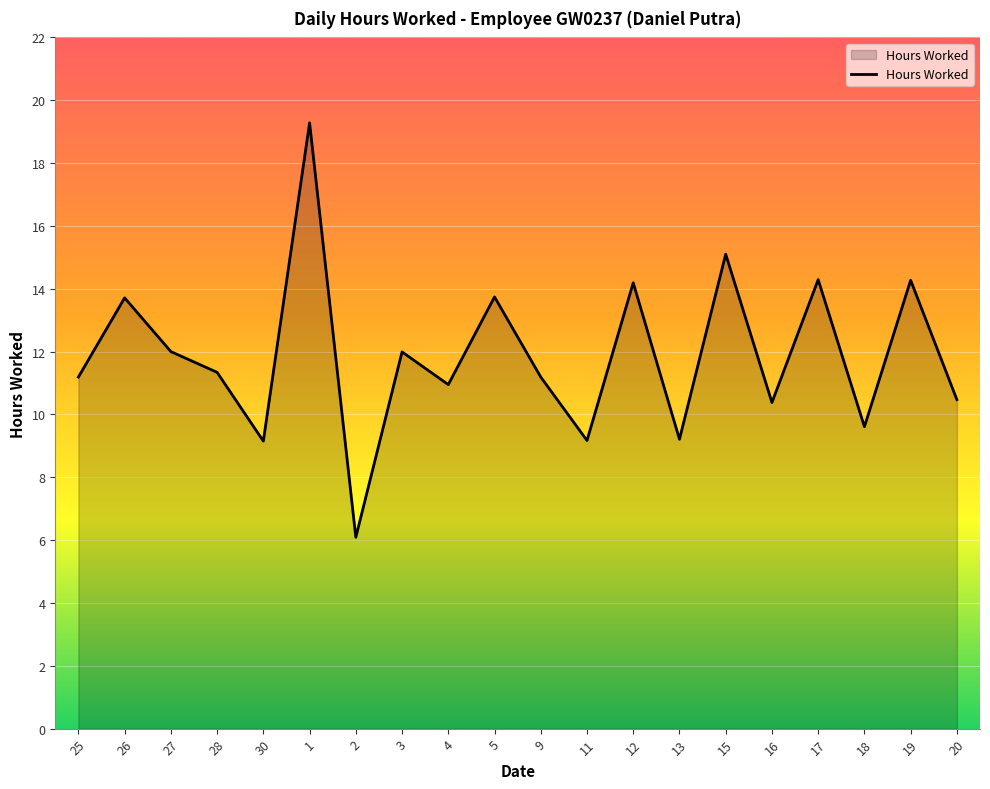

What is the greatest value displayed?

19.3